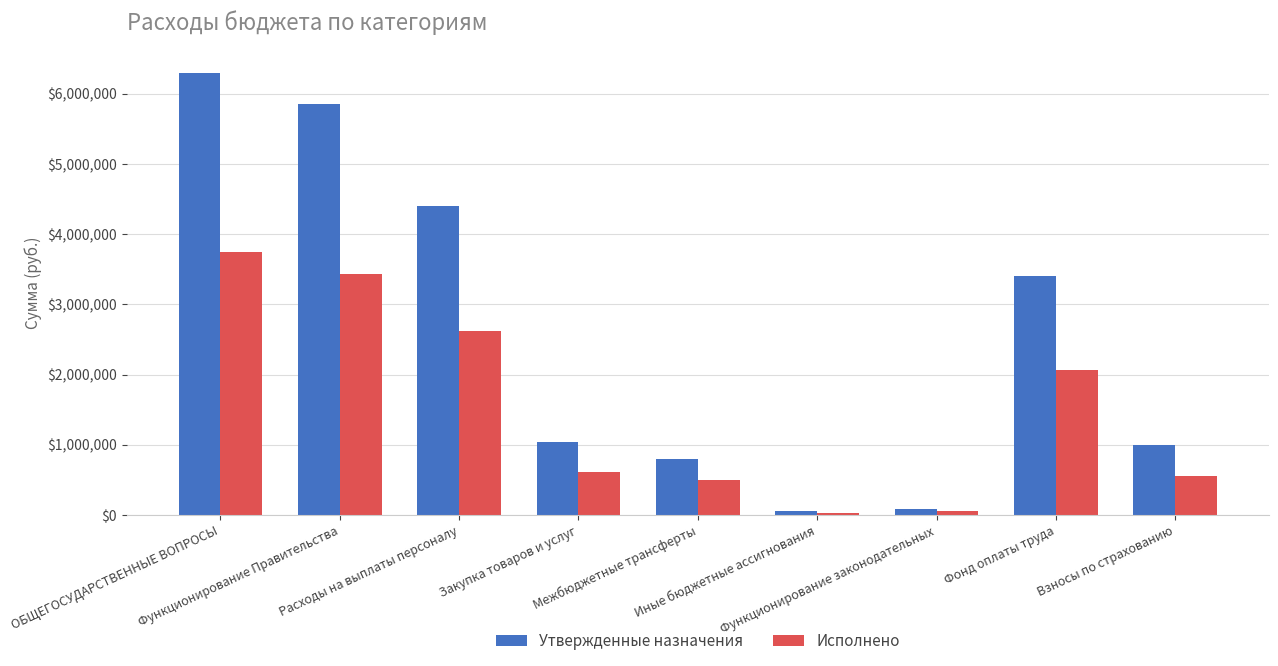

What is the value of the Исполнено bar at the 4th from the left?

606445.3